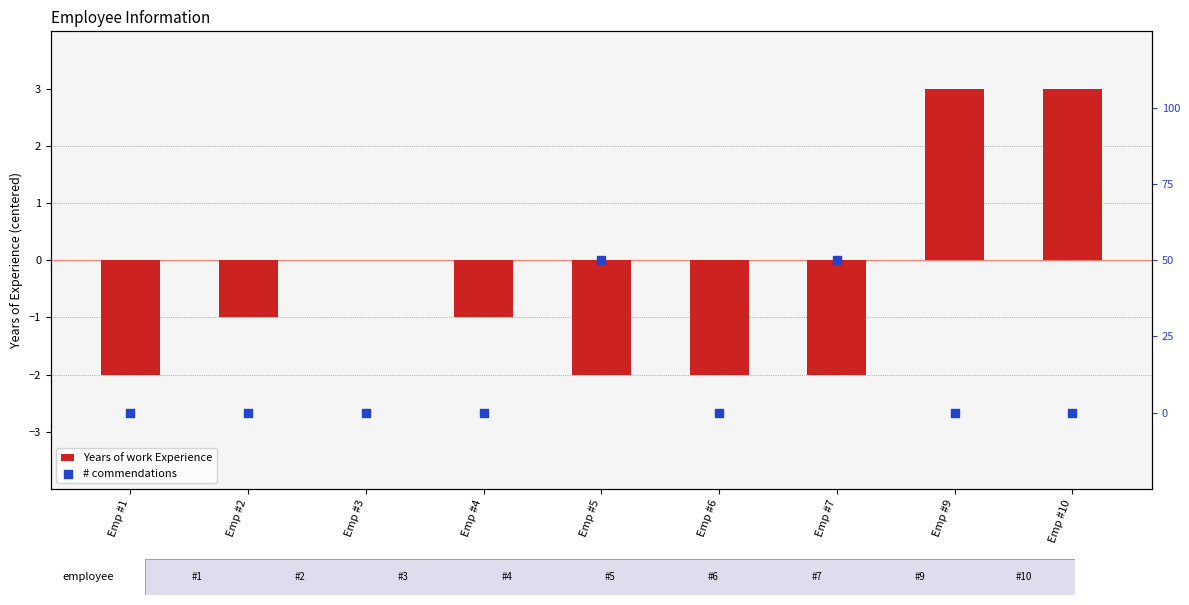

At which category is the sum across all series the highest?

Emp #9